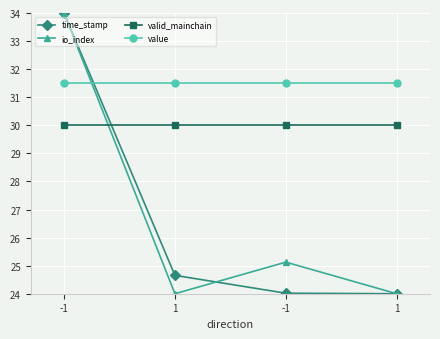

Count the number of data series in this chart.

4